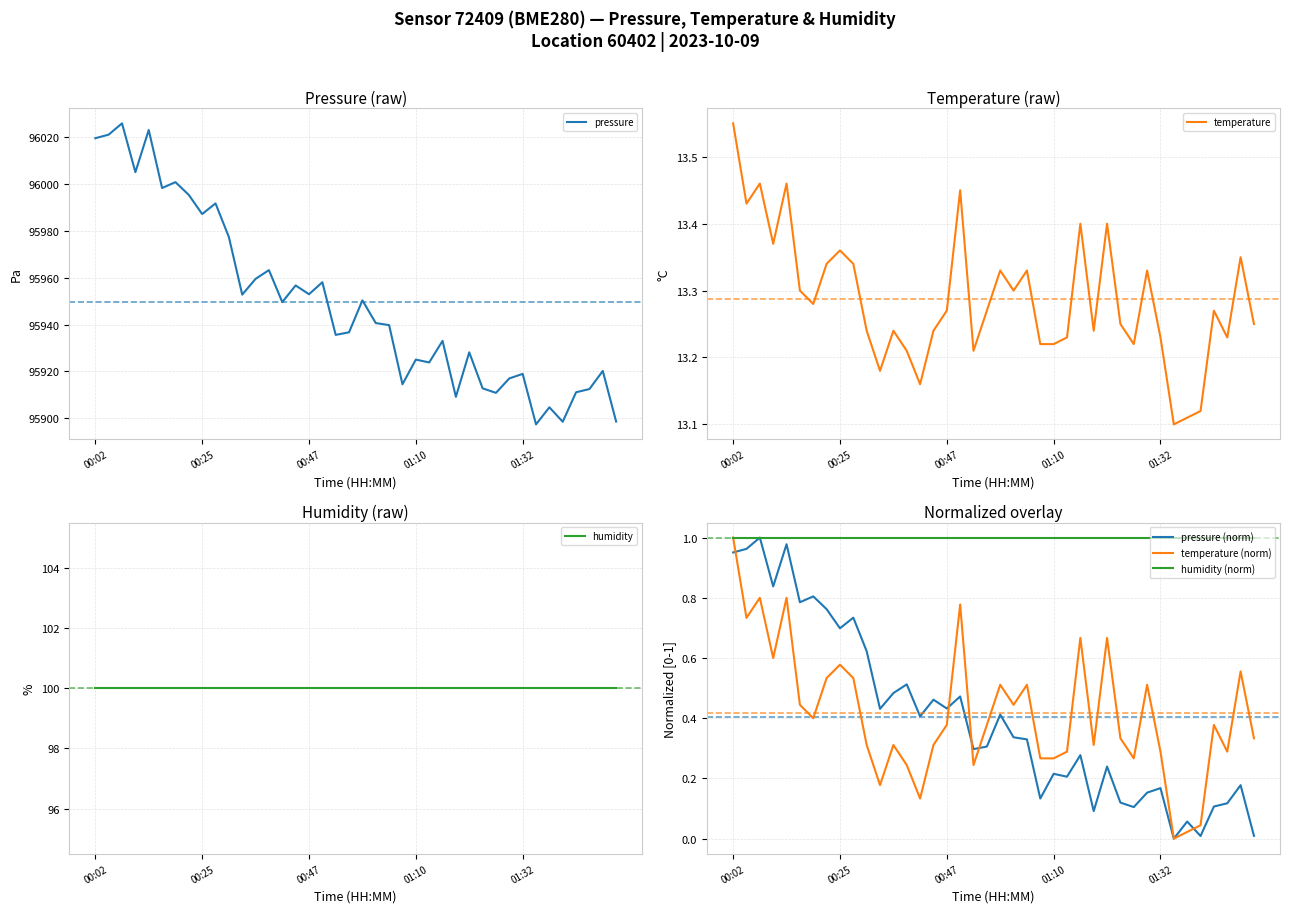

Reading left to right, list all the values displayed in this chart.

pressure: 96019.4	96020.9	96025.8	96004.9	96022.9	95998.2	96000.7	95995.2	95987.1	95991.6	95977.3	95952.8	95959.5	95963.2	95949.6	95956.7	95952.9	95958.0	95935.6	95936.7	95950.3	95940.6	95939.8	95914.5	95925.1	95923.8	95933.0	95909.2	95928.2	95912.8	95910.9	95917.0	95919.0	95897.4	95904.7	95898.6	95911.1	95912.5	95920.2	95898.6
temperature: 13.6	13.4	13.5	13.4	13.5	13.3	13.3	13.3	13.4	13.3	13.2	13.2	13.2	13.2	13.2	13.2	13.3	13.4	13.2	13.3	13.3	13.3	13.3	13.2	13.2	13.2	13.4	13.2	13.4	13.2	13.2	13.3	13.2	13.1	13.1	13.1	13.3	13.2	13.3	13.2
humidity: 100.0	100.0	100.0	100.0	100.0	100.0	100.0	100.0	100.0	100.0	100.0	100.0	100.0	100.0	100.0	100.0	100.0	100.0	100.0	100.0	100.0	100.0	100.0	100.0	100.0	100.0	100.0	100.0	100.0	100.0	100.0	100.0	100.0	100.0	100.0	100.0	100.0	100.0	100.0	100.0
pressure (norm): 1.0	1.0	1.0	0.8	1.0	0.8	0.8	0.8	0.7	0.7	0.6	0.4	0.5	0.5	0.4	0.5	0.4	0.5	0.3	0.3	0.4	0.3	0.3	0.1	0.2	0.2	0.3	0.1	0.2	0.1	0.1	0.2	0.2	0.0	0.1	0.0	0.1	0.1	0.2	0.0
temperature (norm): 1.0	0.7	0.8	0.6	0.8	0.4	0.4	0.5	0.6	0.5	0.3	0.2	0.3	0.2	0.1	0.3	0.4	0.8	0.2	0.4	0.5	0.4	0.5	0.3	0.3	0.3	0.7	0.3	0.7	0.3	0.3	0.5	0.3	0.0	0.0	0.0	0.4	0.3	0.6	0.3
humidity (norm): 1.0	1.0	1.0	1.0	1.0	1.0	1.0	1.0	1.0	1.0	1.0	1.0	1.0	1.0	1.0	1.0	1.0	1.0	1.0	1.0	1.0	1.0	1.0	1.0	1.0	1.0	1.0	1.0	1.0	1.0	1.0	1.0	1.0	1.0	1.0	1.0	1.0	1.0	1.0	1.0